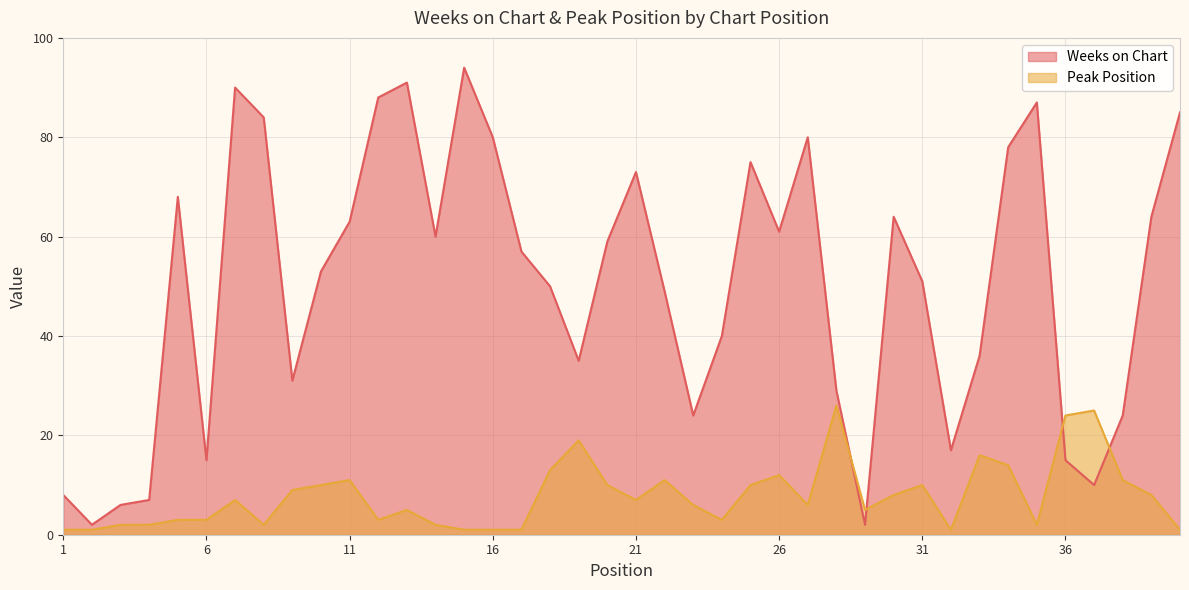

At 33, list the series in order from largest to smallest.

Weeks on Chart, Peak Position